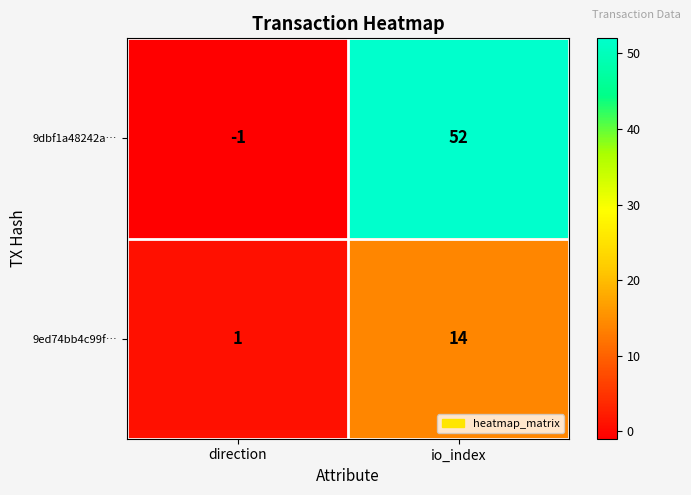

What is the average value of the 9dbf1a48242a… series?

26